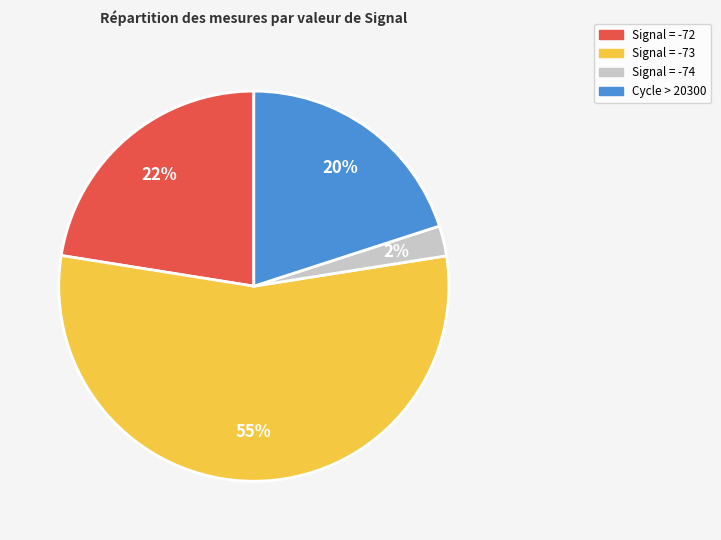

Is there any slice that represents more than half of the pie?

Yes